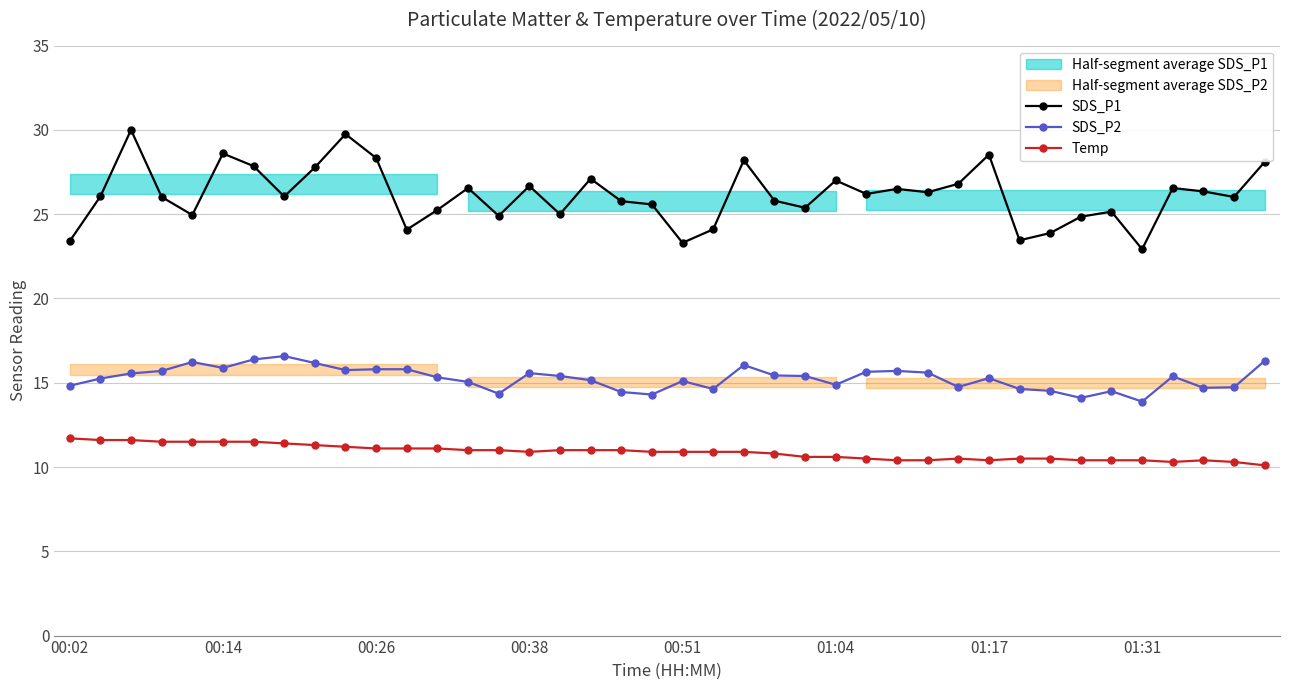

What is the maximum value for Temp?

11.7